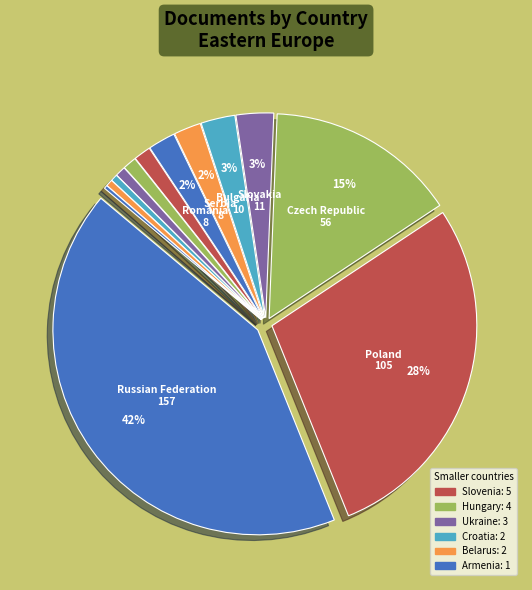

Rank the categories by value from lowest to highest.

Armenia, Croatia, Belarus, Ukraine, Hungary, Slovenia, Serbia, Romania, Bulgaria, Slovakia, Czech Republic, Poland, Russian Federation